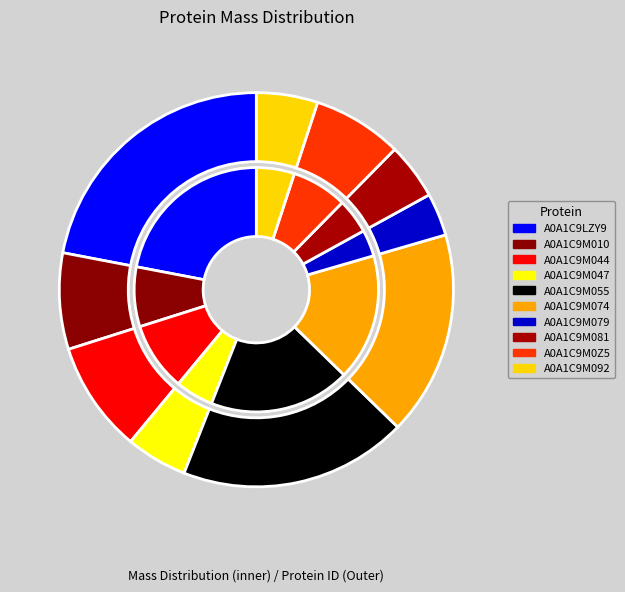

What percentage do A0A1C9M047 and A0A1C9LZY9 together represent?

27.0%